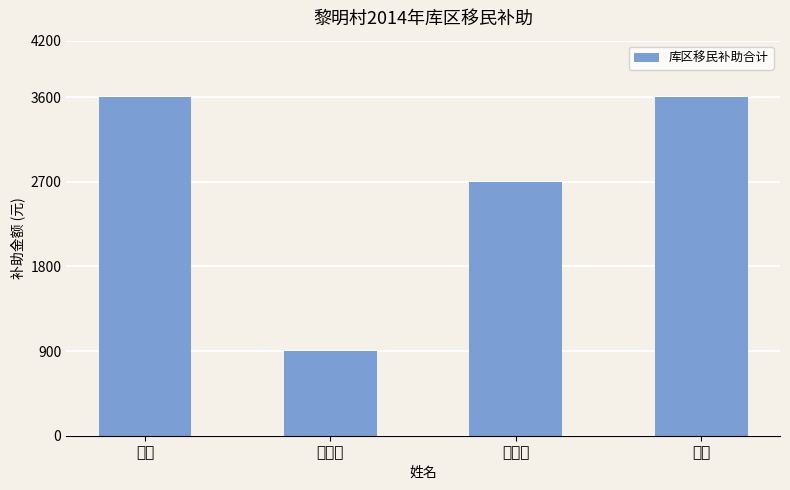

What is the sum of the values at 吴江 and 吴和?

7200